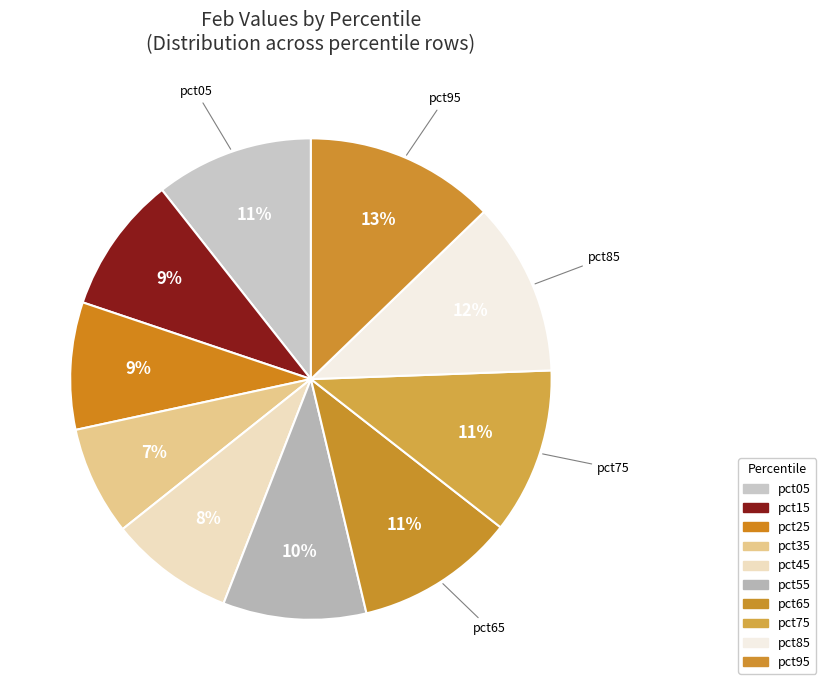

Do pct15 and pct45 together represent more than half of the pie?

No